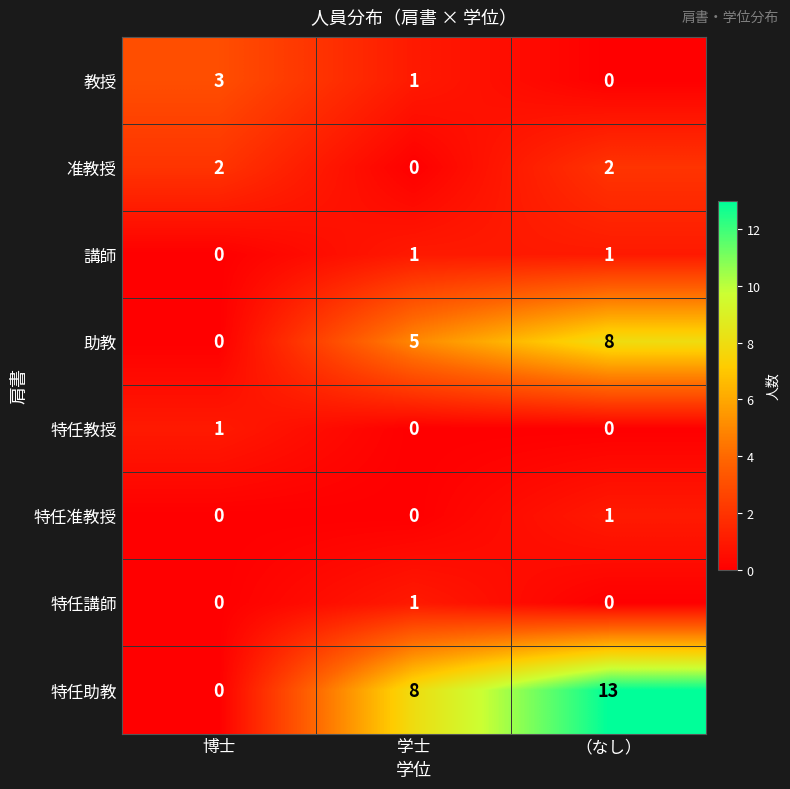

What is the average value of the 助教 series?

4